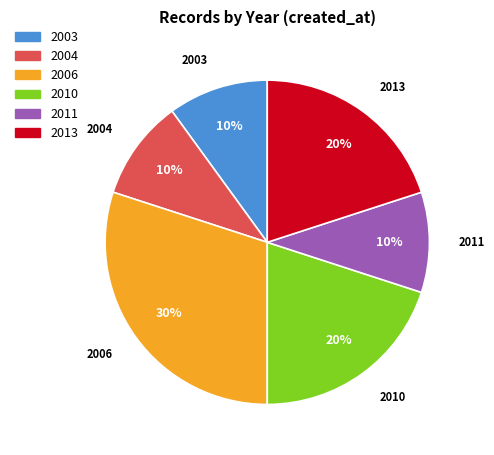

Is there a majority slice in this chart?

No